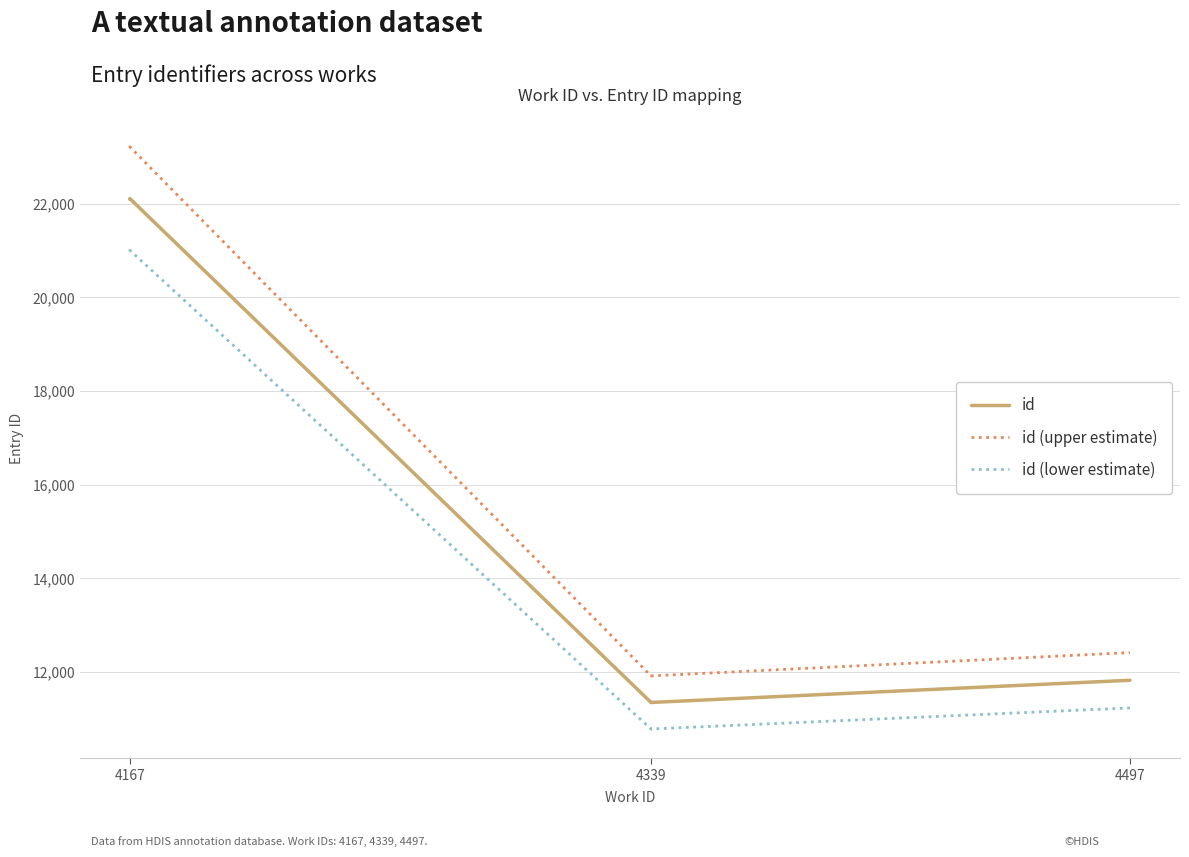

In id, how many points are lower than both neighbors (excluding endpoints)?

1